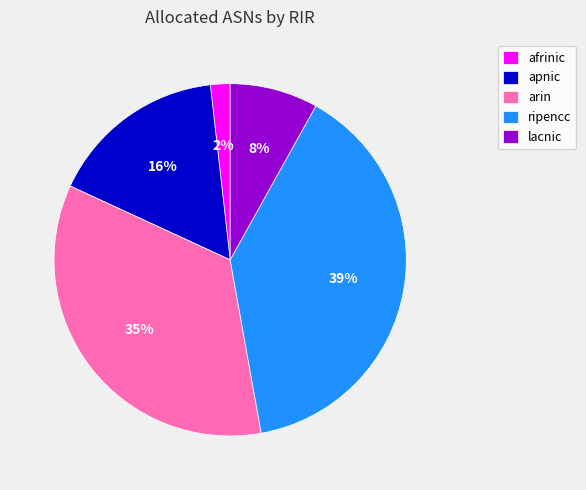

How many slices are in this pie chart?

5